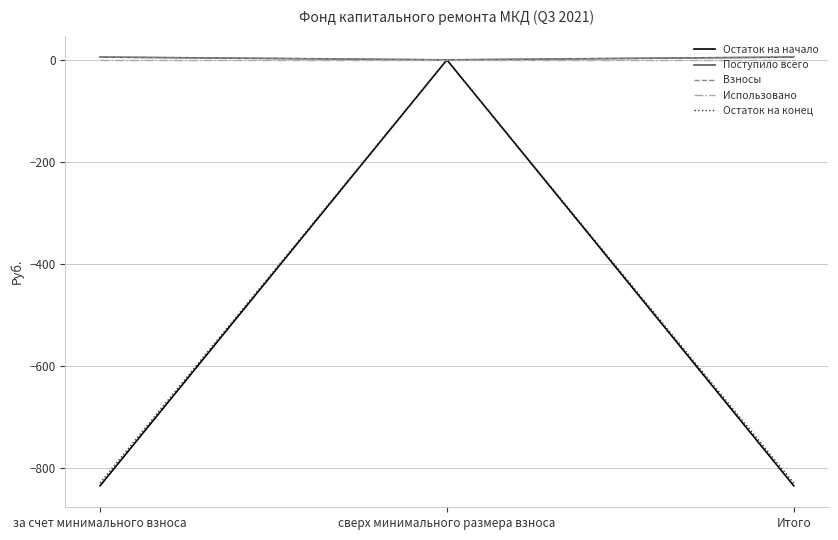

What is the difference between the Взносы values at за счет минимального взноса and сверх минимального размера взноса?

5.5